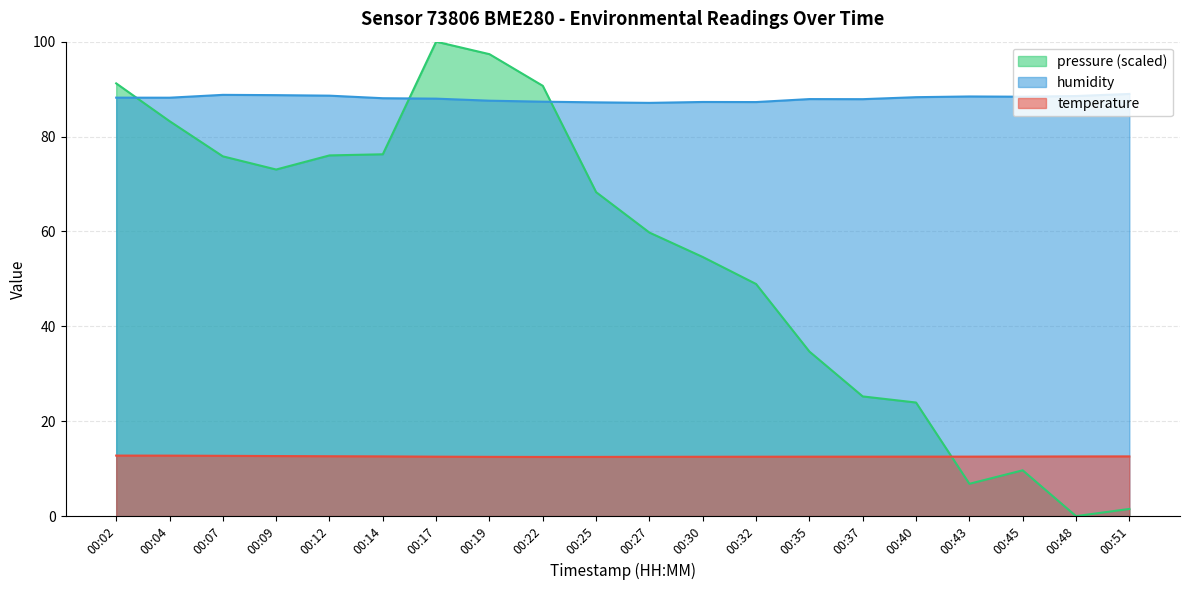

How many data points in humidity are above 88?

11